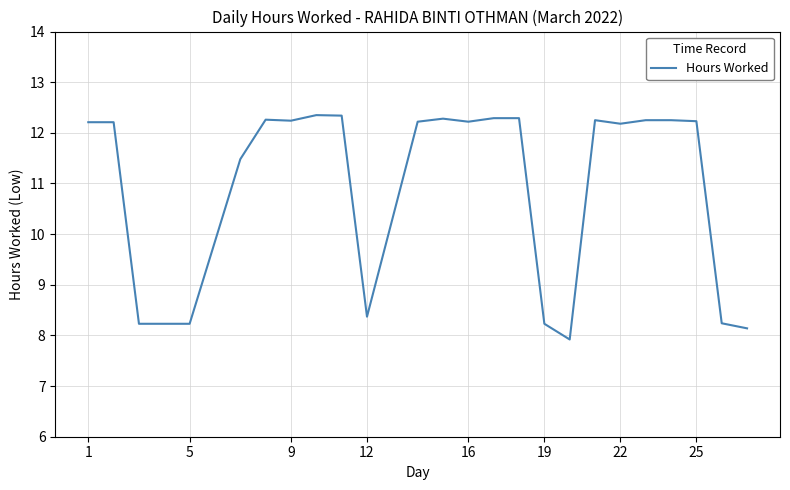

What is the difference between the maximum and minimum values?

4.4